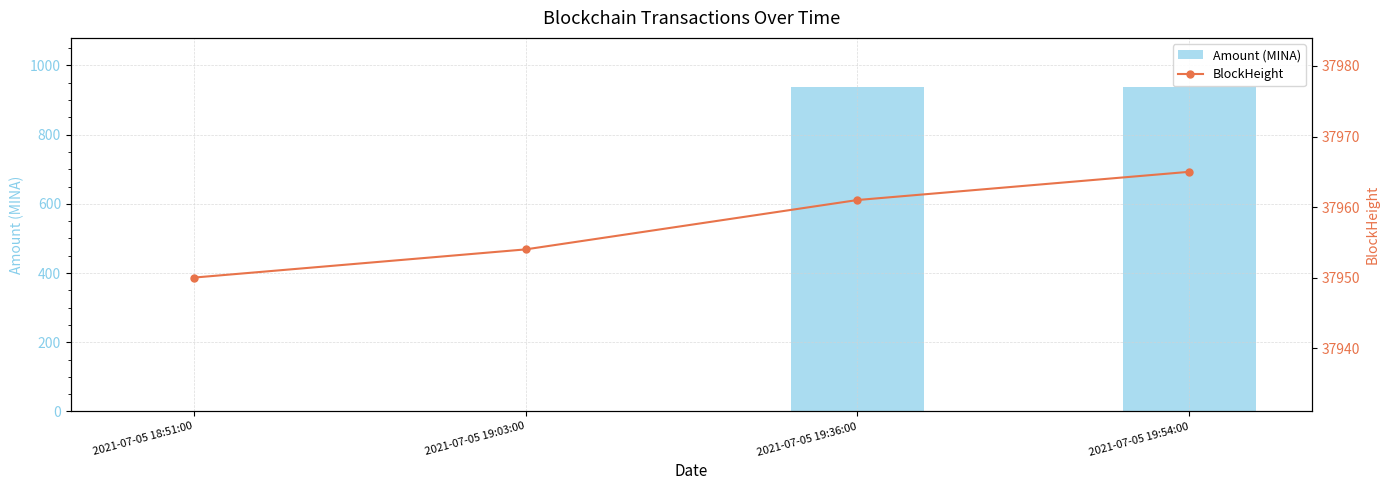

What is the difference between the highest and lowest values at 2021-07-05 19:36:00?

37022.2